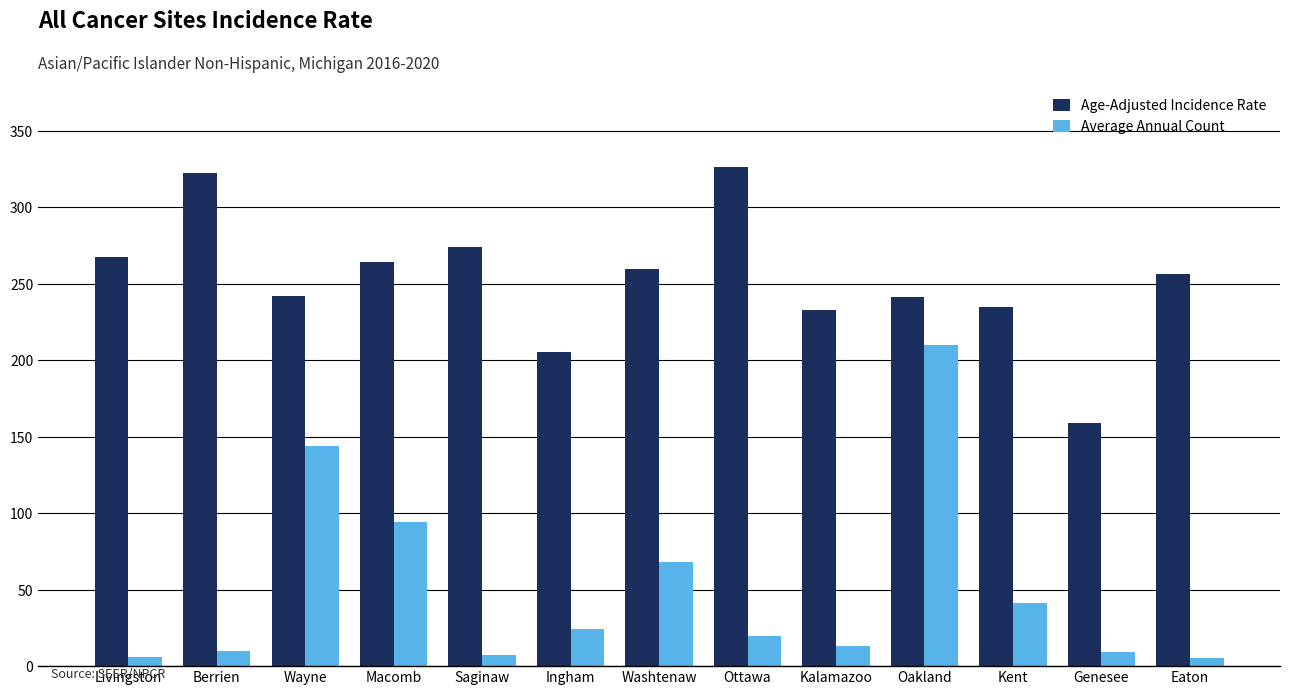

True or false: Age-Adjusted Incidence Rate has a value of 256.3 at Eaton.

True